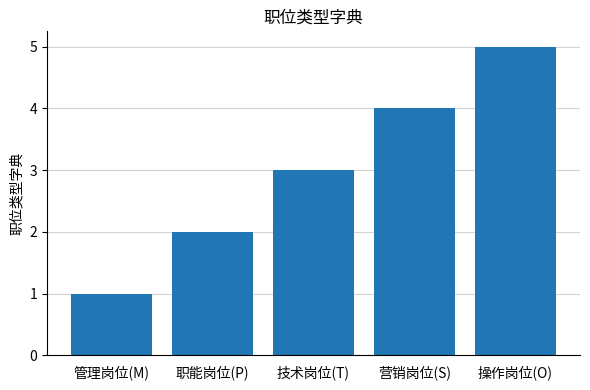

What is the label of the 3rd bar from the right?

技术岗位(T)